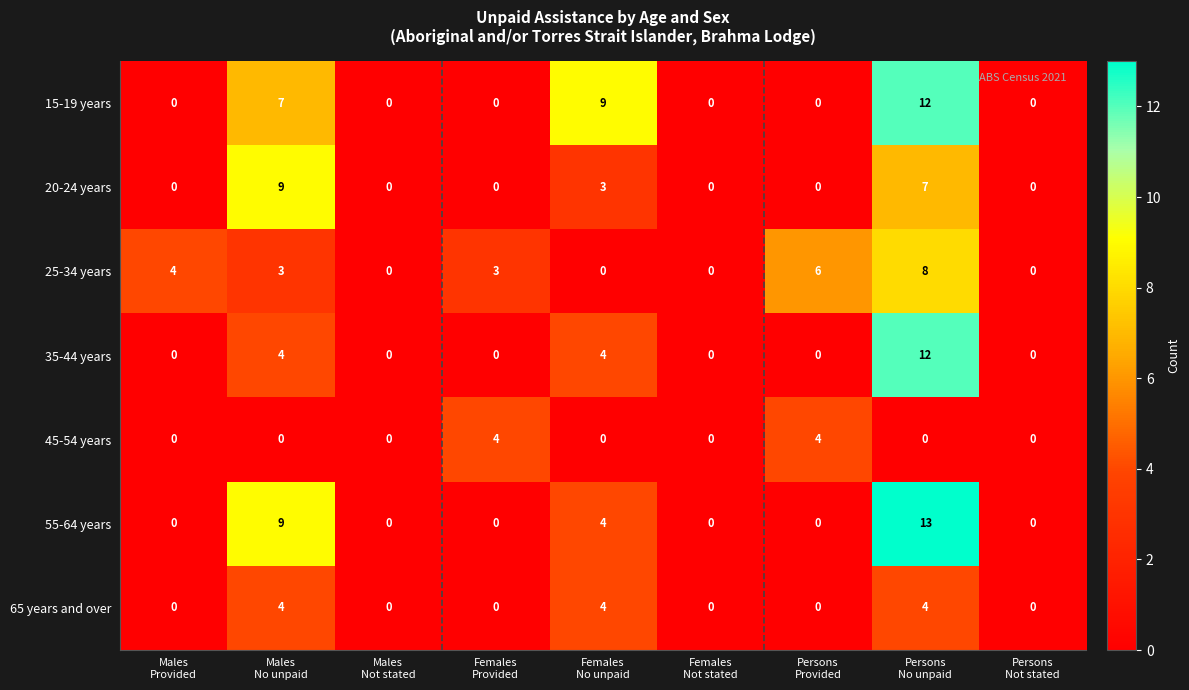

How many distinct data groups are displayed?

7